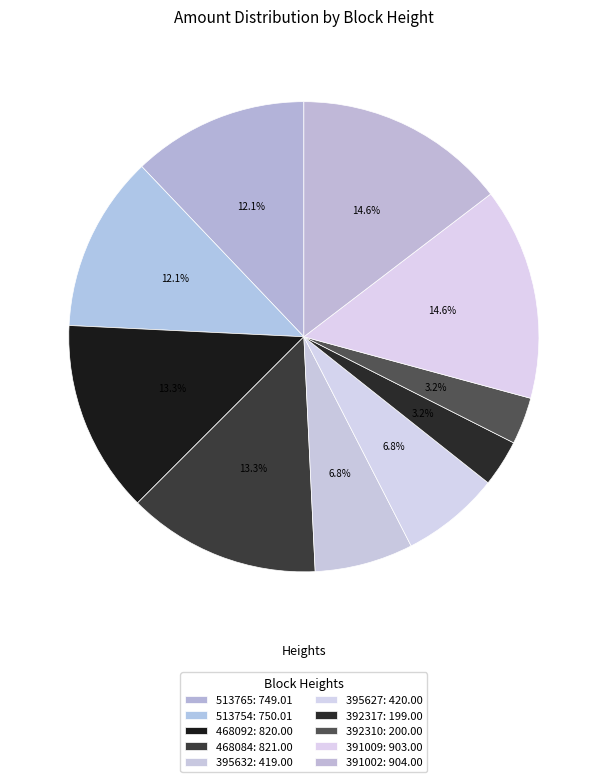

How many segments does this pie chart have?

10